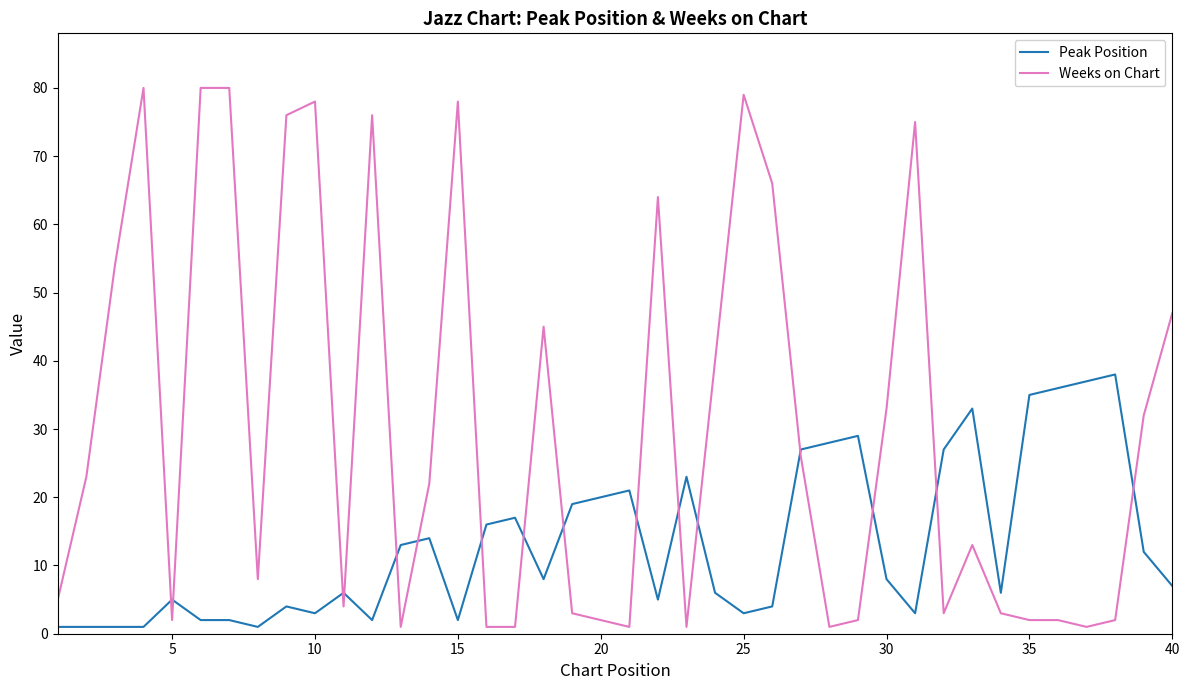

How many times do Peak Position and Weeks on Chart cross each other?

16